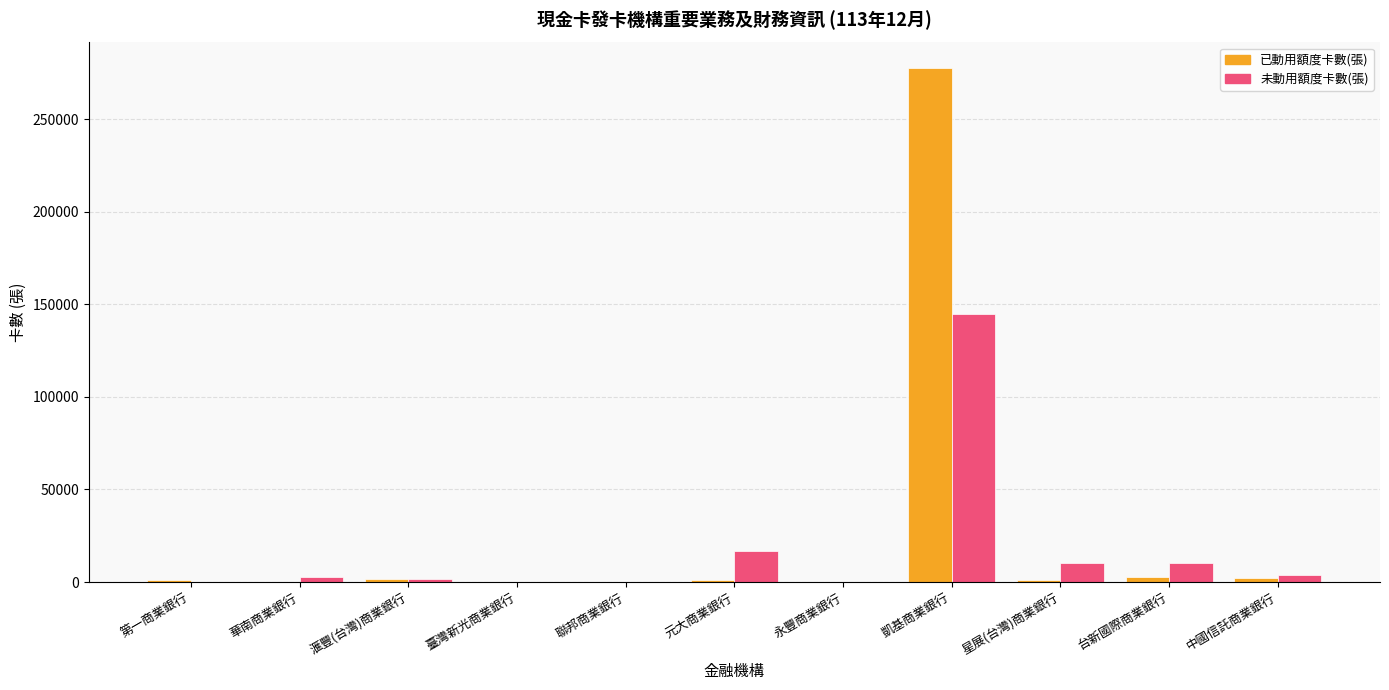

Which category has the highest value in the 未動用額度卡數(張) series?

凱基商業銀行